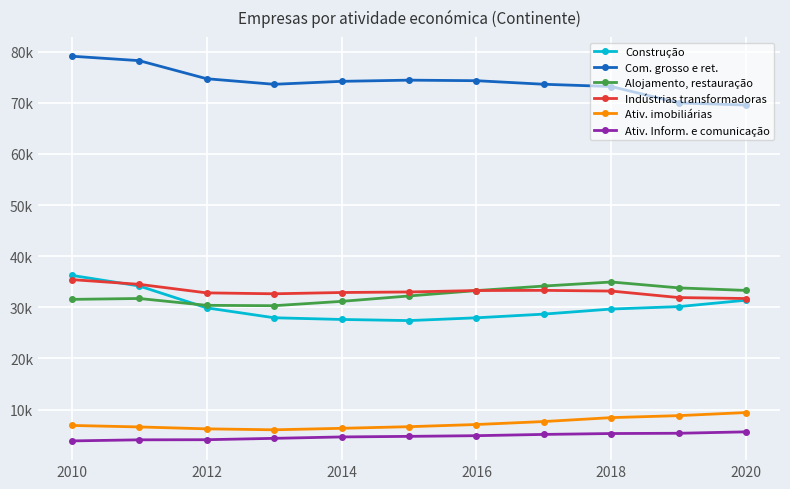

True or false: Com. grosso e ret. and Indústrias transformadoras intersect in this chart.

False